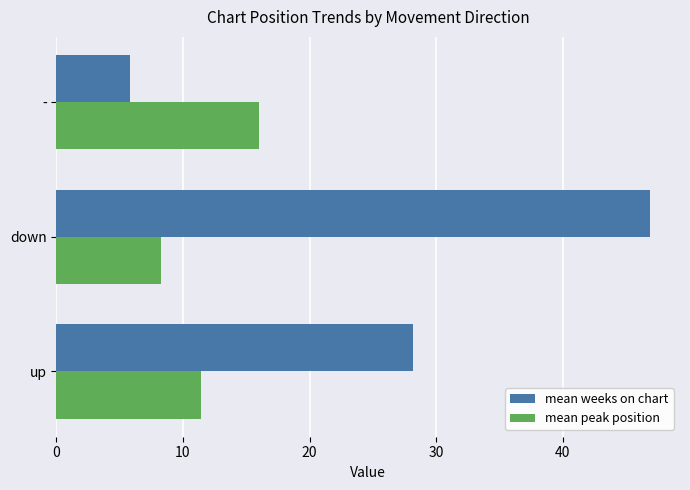

Which category has the highest value in the mean peak position series?

-